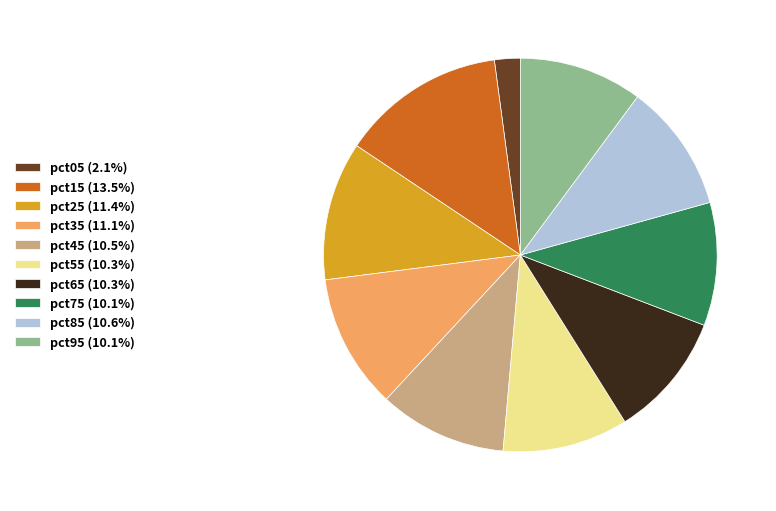

Do pct95 and pct75 together represent more than half of the pie?

No